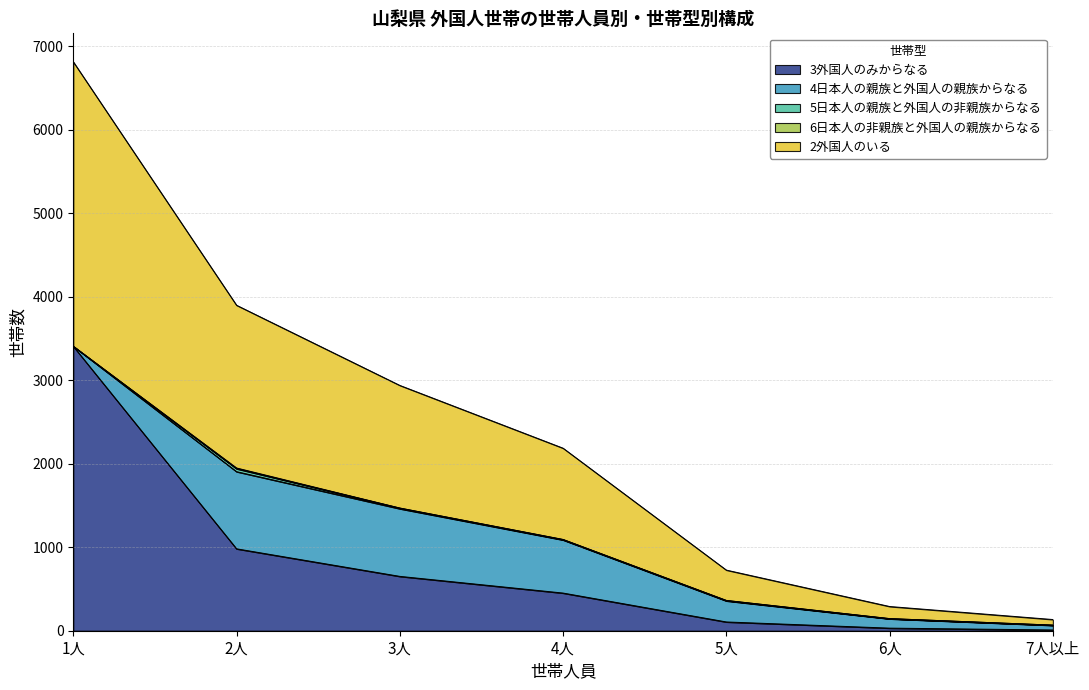

Reading left to right, list all the values displayed in this chart.

3外国人のみからなる: 3407	981	651	451	105	31	9
4日本人の親族と外国人の親族からなる: 0	924	810	636	252	111	55
5日本人の親族と外国人の非親族からなる: 0	35	8	5	5	3	3
6日本人の非親族と外国人の親族からなる: 0	9	0	1	1	0	0
2外国人のいる: 3407	1949	1469	1093	363	145	67